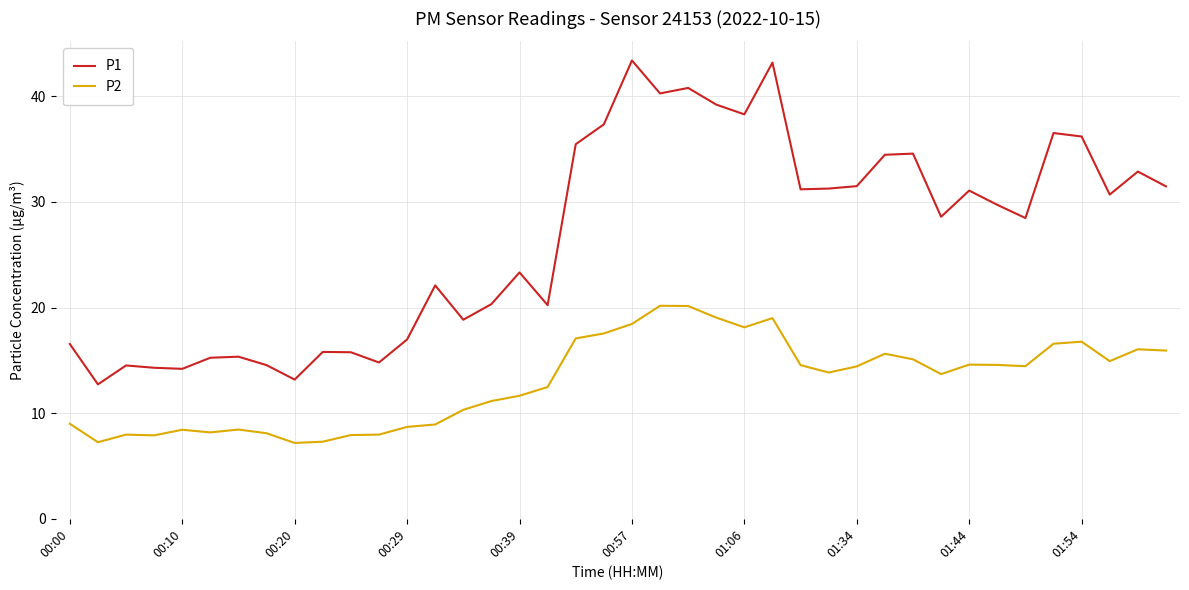

Rank the series by their average value, from lowest to highest.

P2, P1